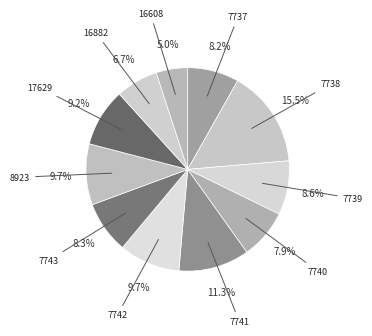

Count the number of slices in the pie.

11